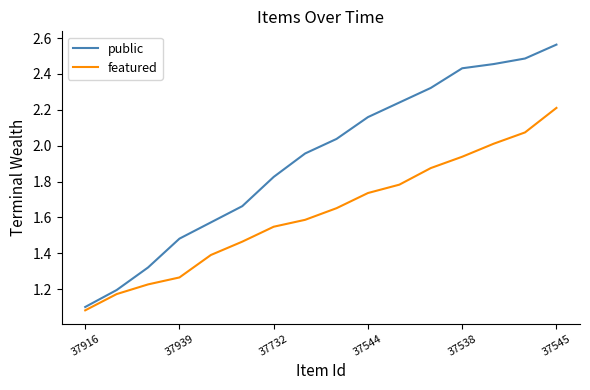

Which series has the largest total across all categories?

public